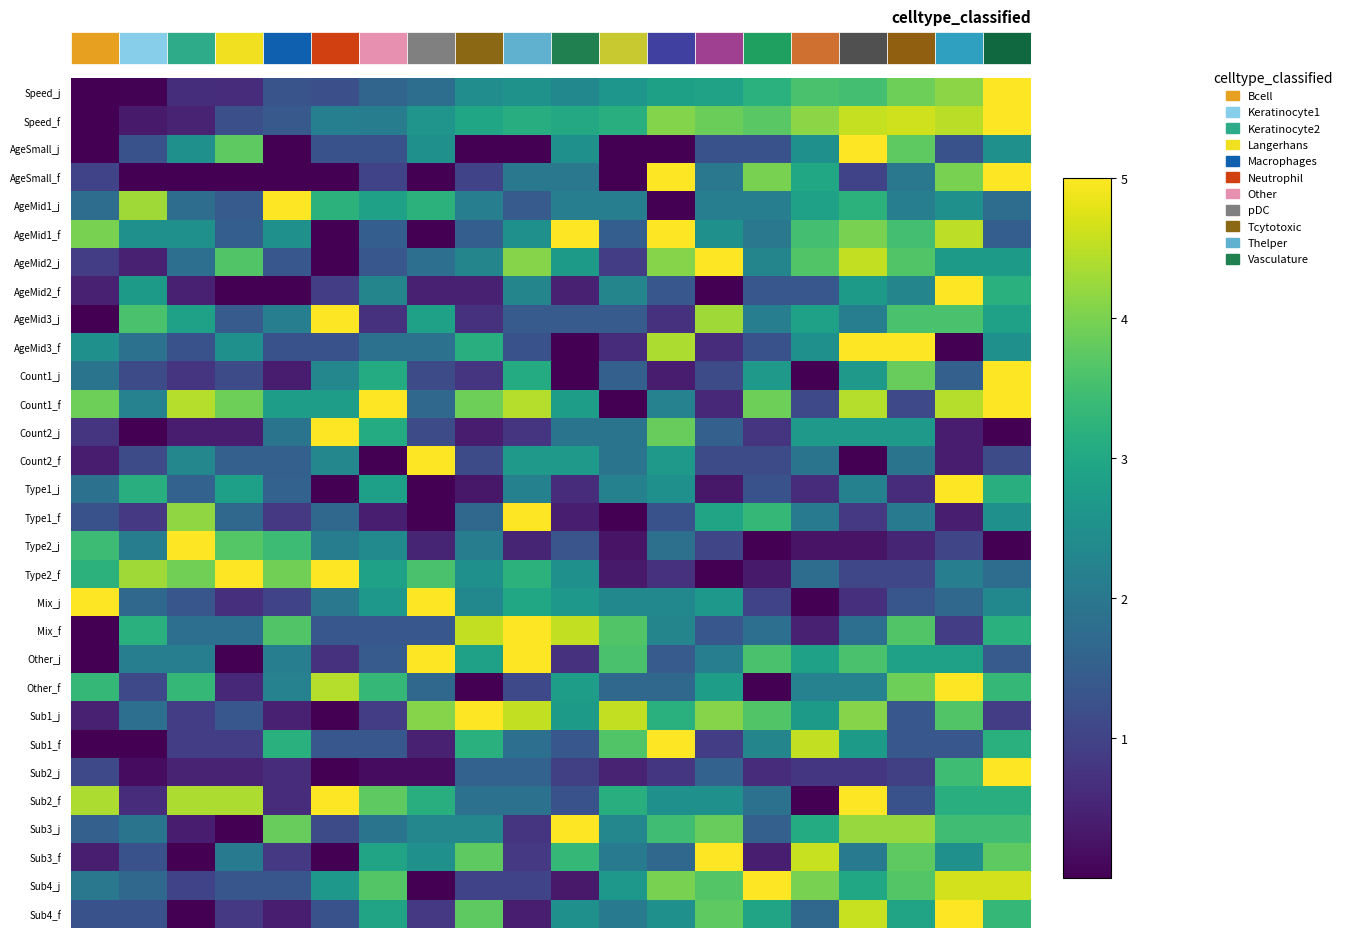

What is the difference between the highest and lowest values at 15?

4.6